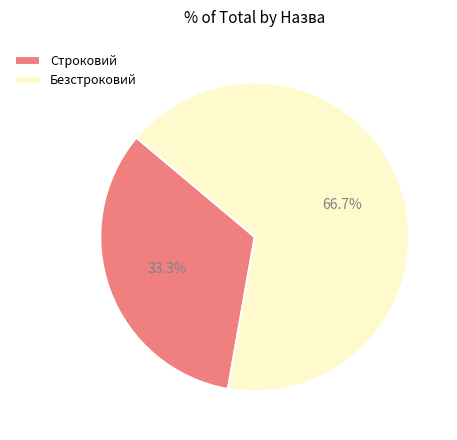

Is Строковий the majority of the pie?

No